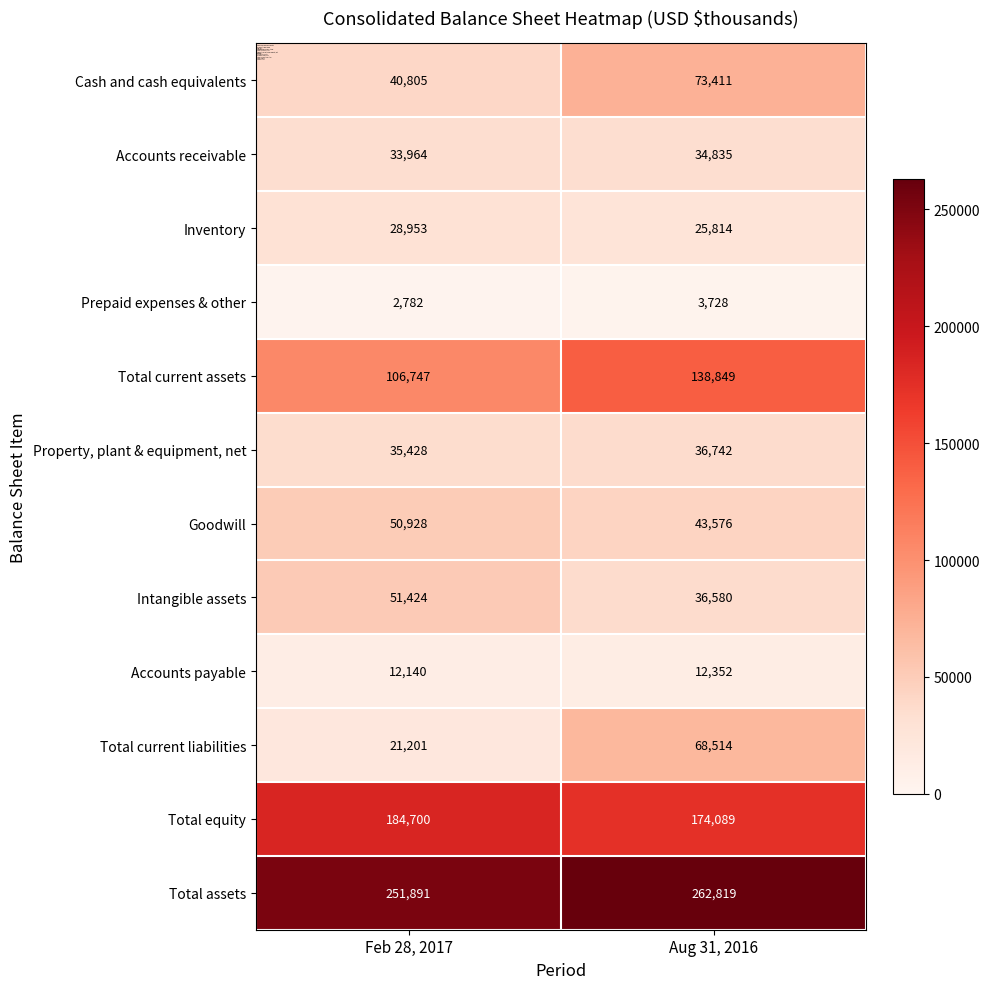

What is the difference between the Total equity values at Feb 28, 2017 and Aug 31, 2016?

10611